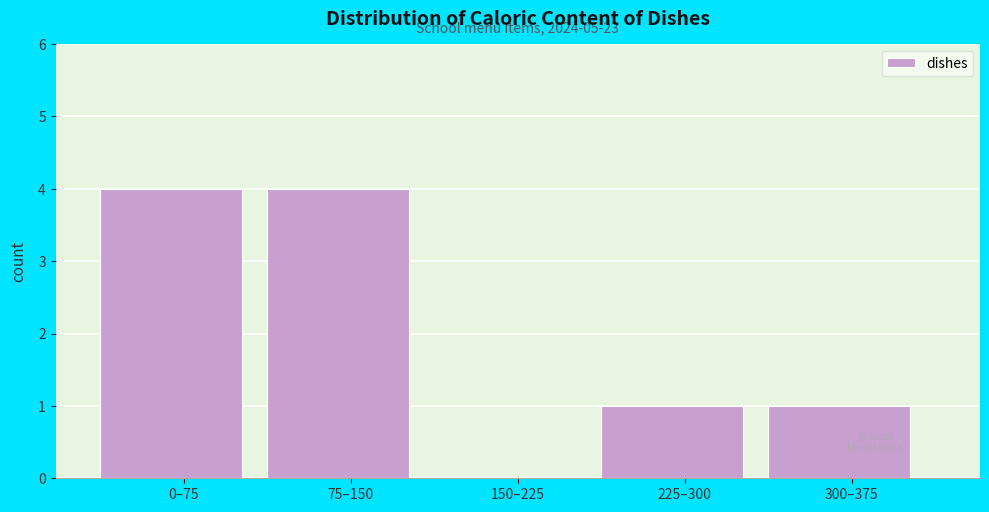

Reading left to right, list all the values displayed in this chart.

0–75=4	75–150=4	150–225=0	225–300=1	300–375=1